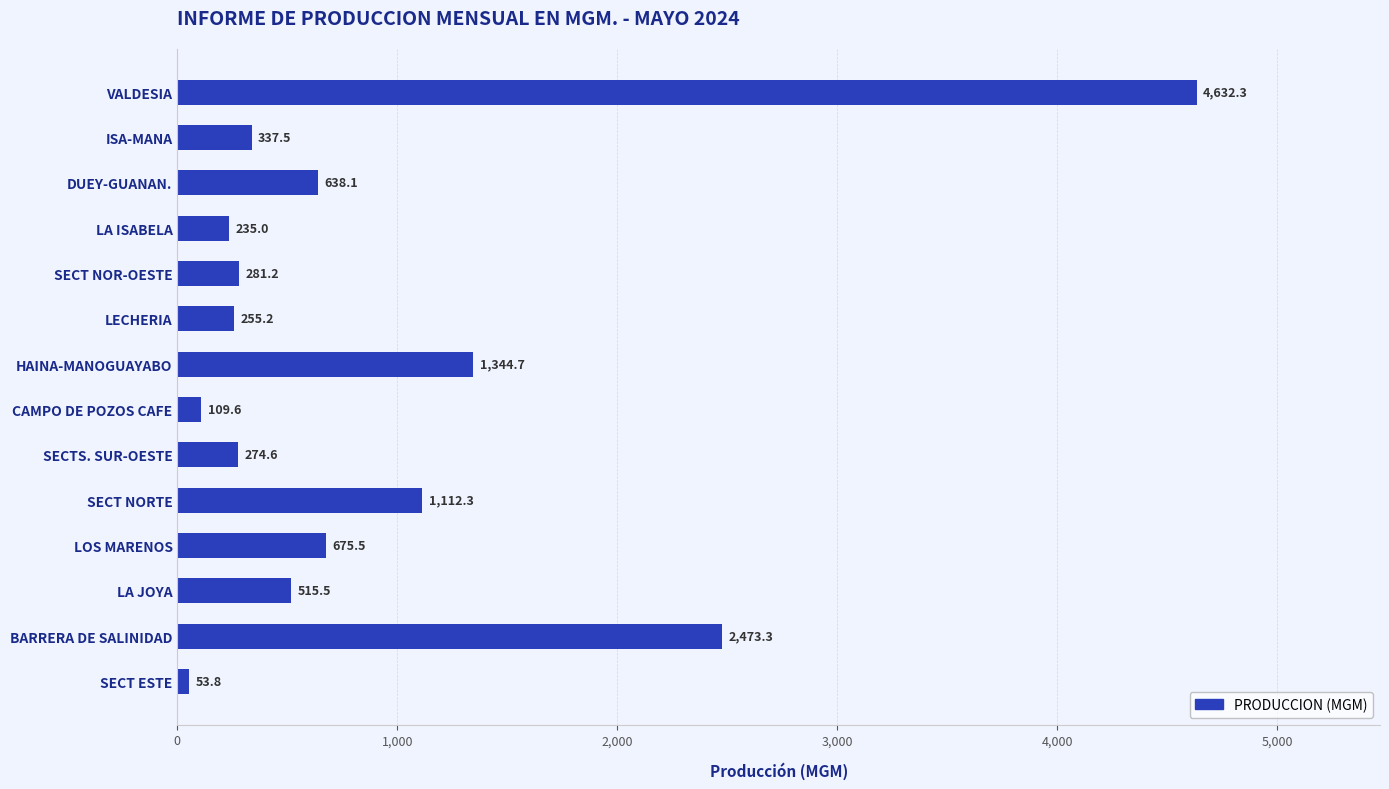

Which has a higher value, CAMPO DE POZOS CAFE or DUEY-GUANAN.?

DUEY-GUANAN.